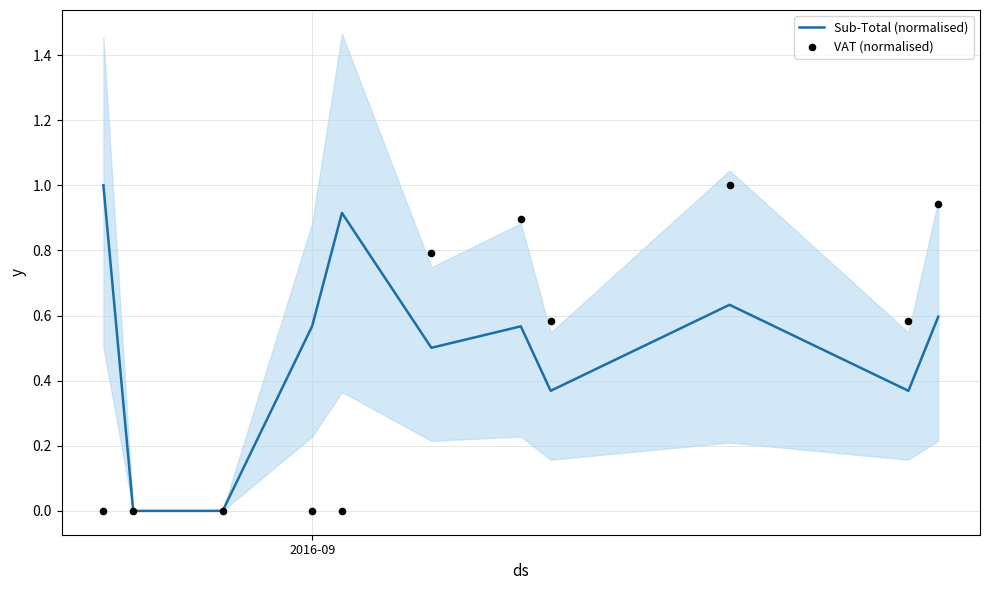

At how many categories does at least one series exceed 0?

9